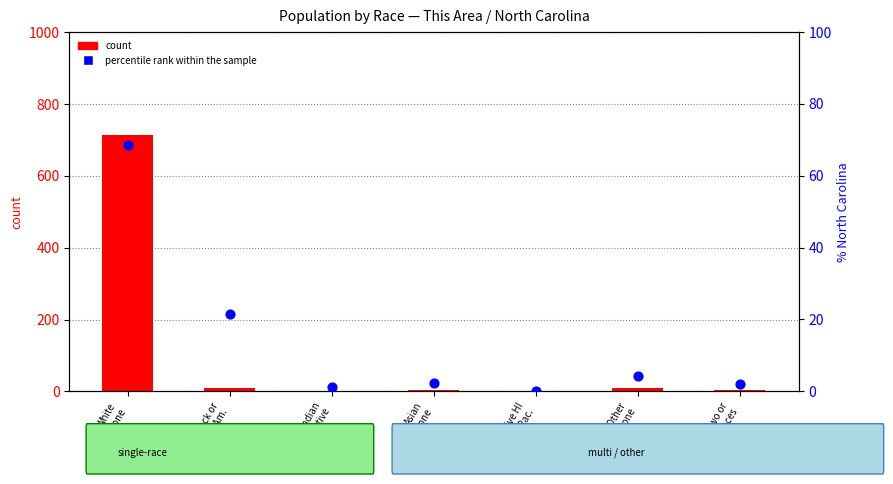

Which series has the widest spread of Y values?

count